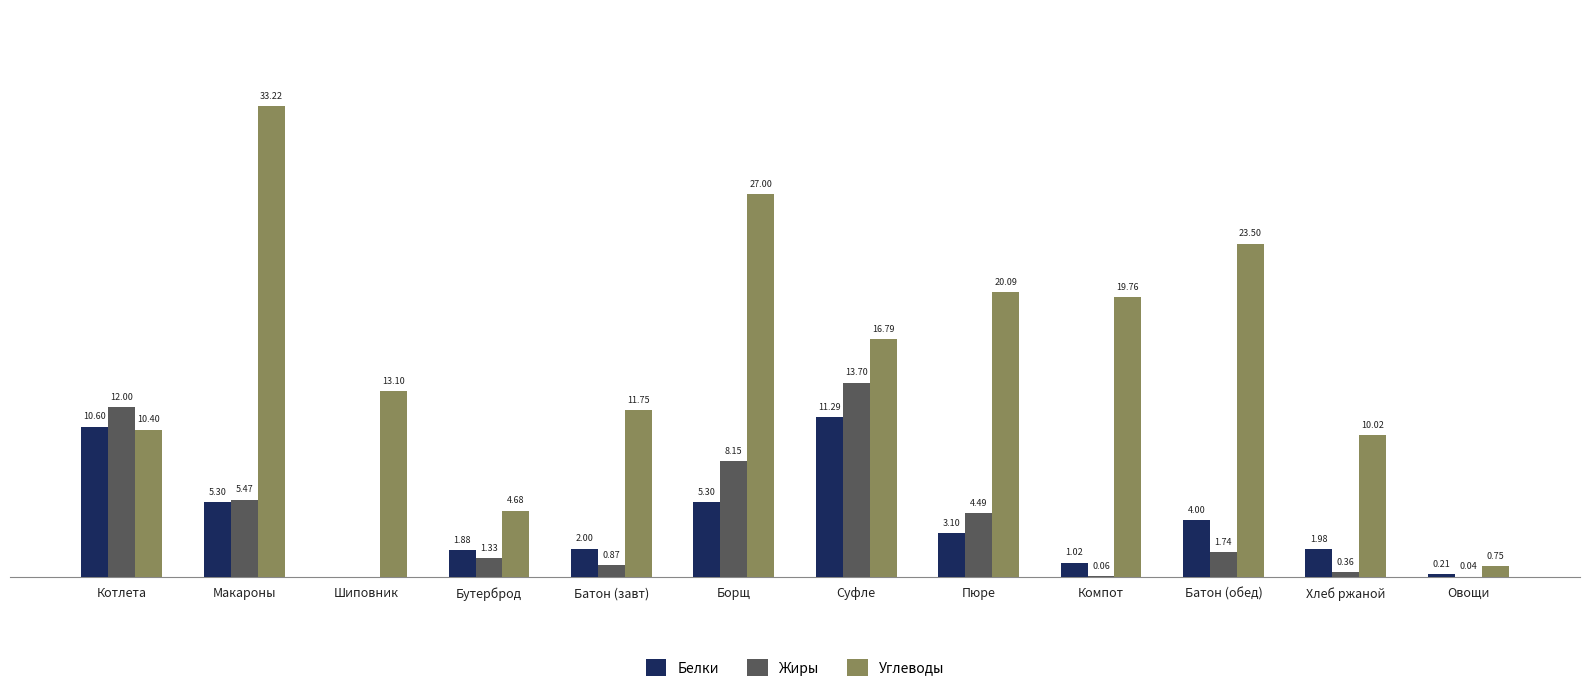

Where is Жиры nearest to the value 6?

Макароны